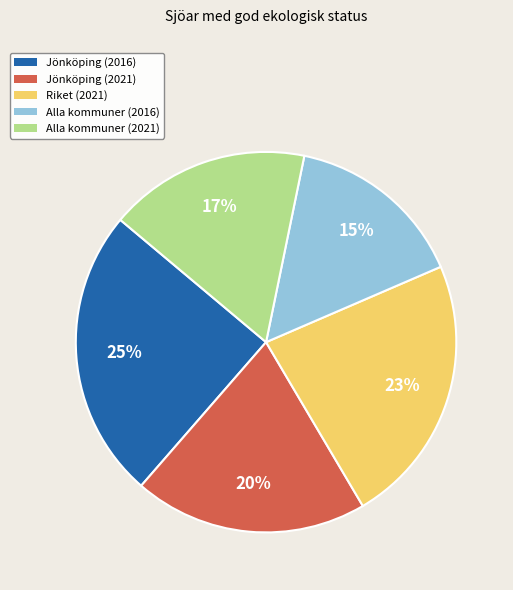

True or false: Jönköping (2016) accounts for 39% of the total.

False